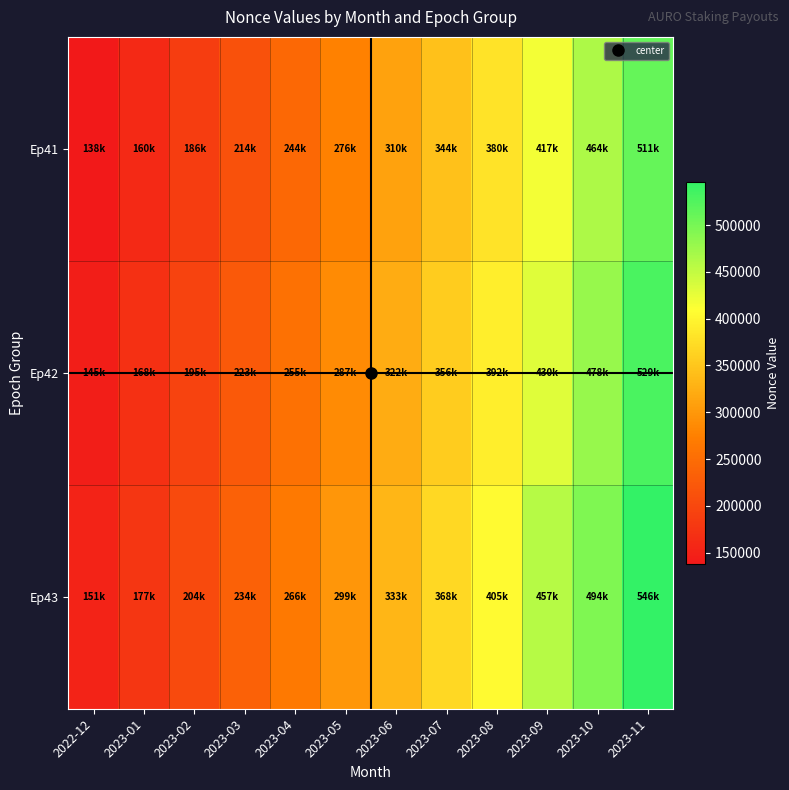

At which category does the chart reach its peak across all series?

2023-11